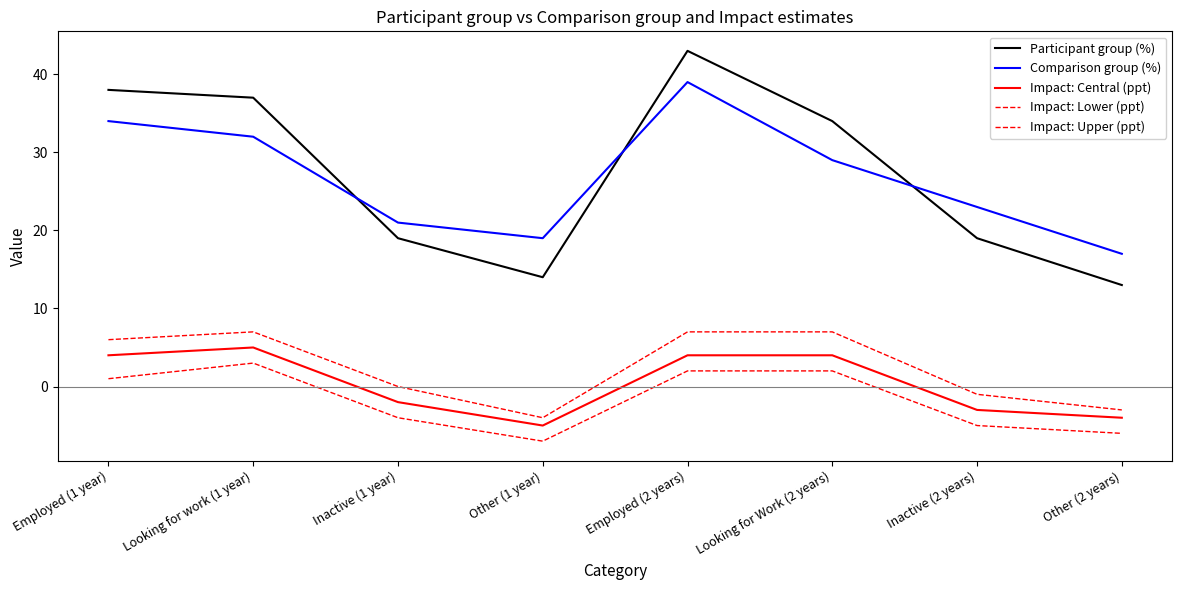

In Impact: Upper (ppt), how many points are higher than both neighbors (excluding endpoints)?

1